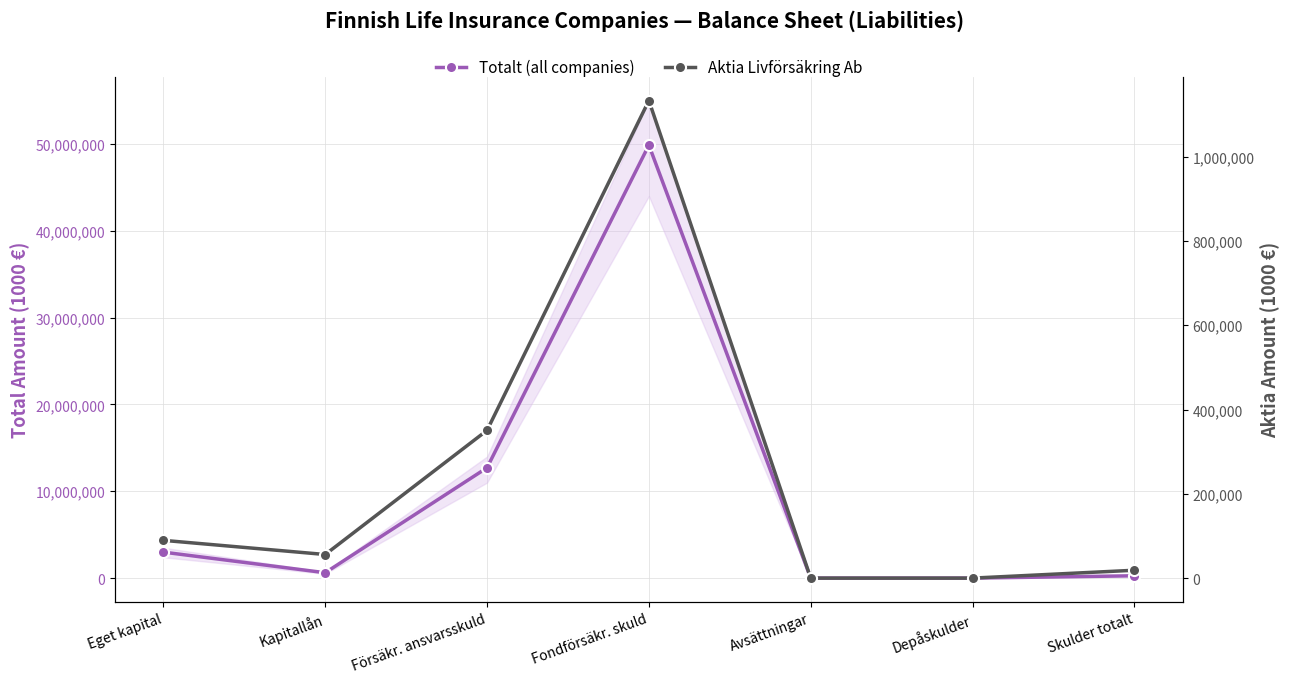

True or false: Totalt (all companies) and Aktia Livförsäkring Ab intersect in this chart.

False